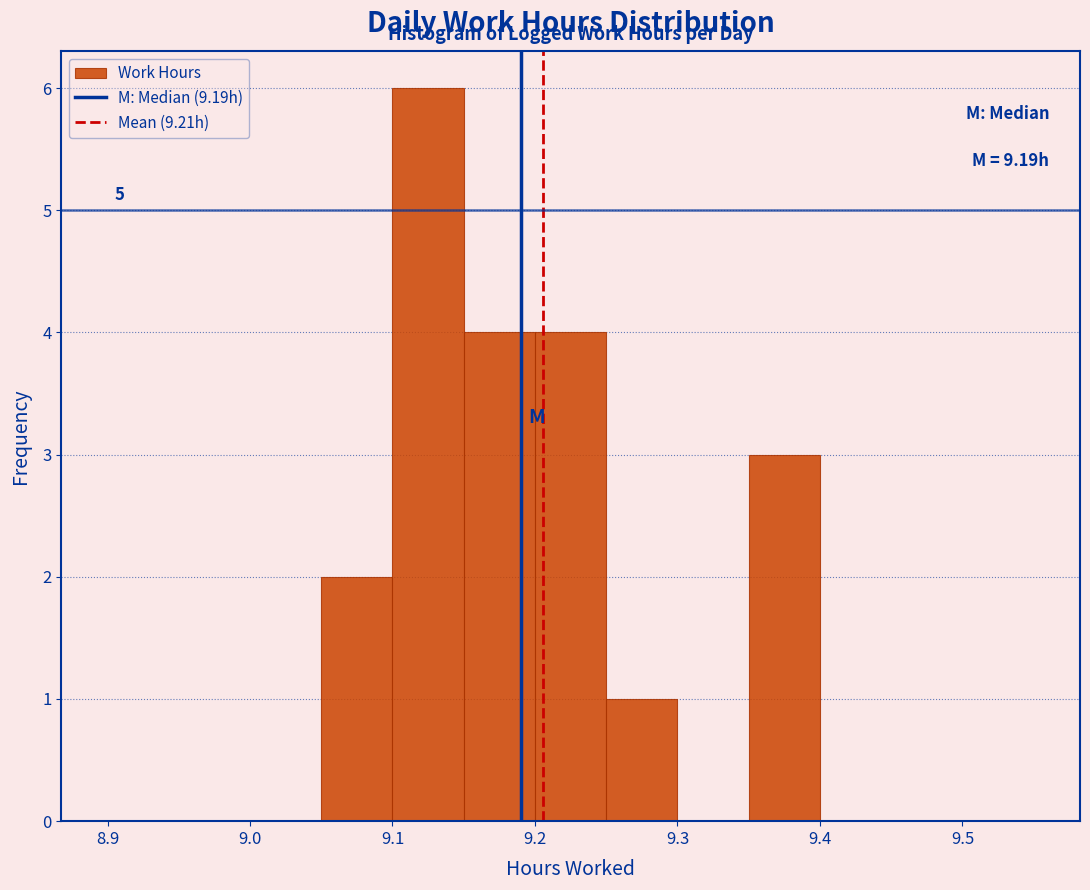

Over which range of the x-axis is the bar tallest?

9.10 to 9.15